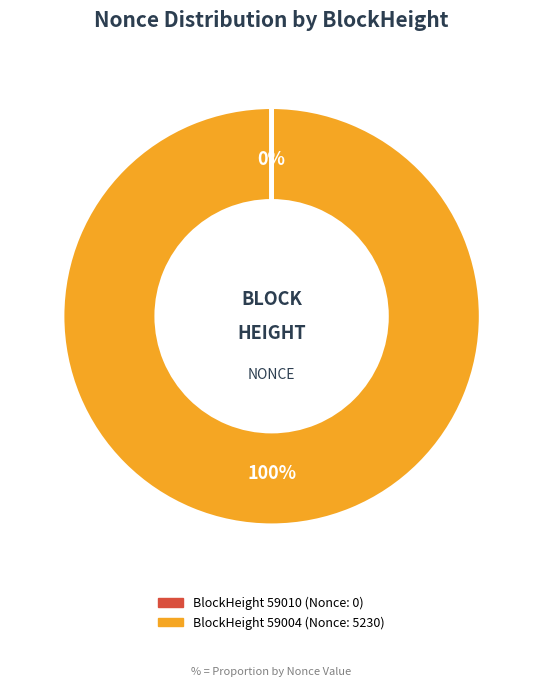

To the nearest percent, what percentage of the pie is BlockHeight 59004 (Nonce: 5230)?

100%